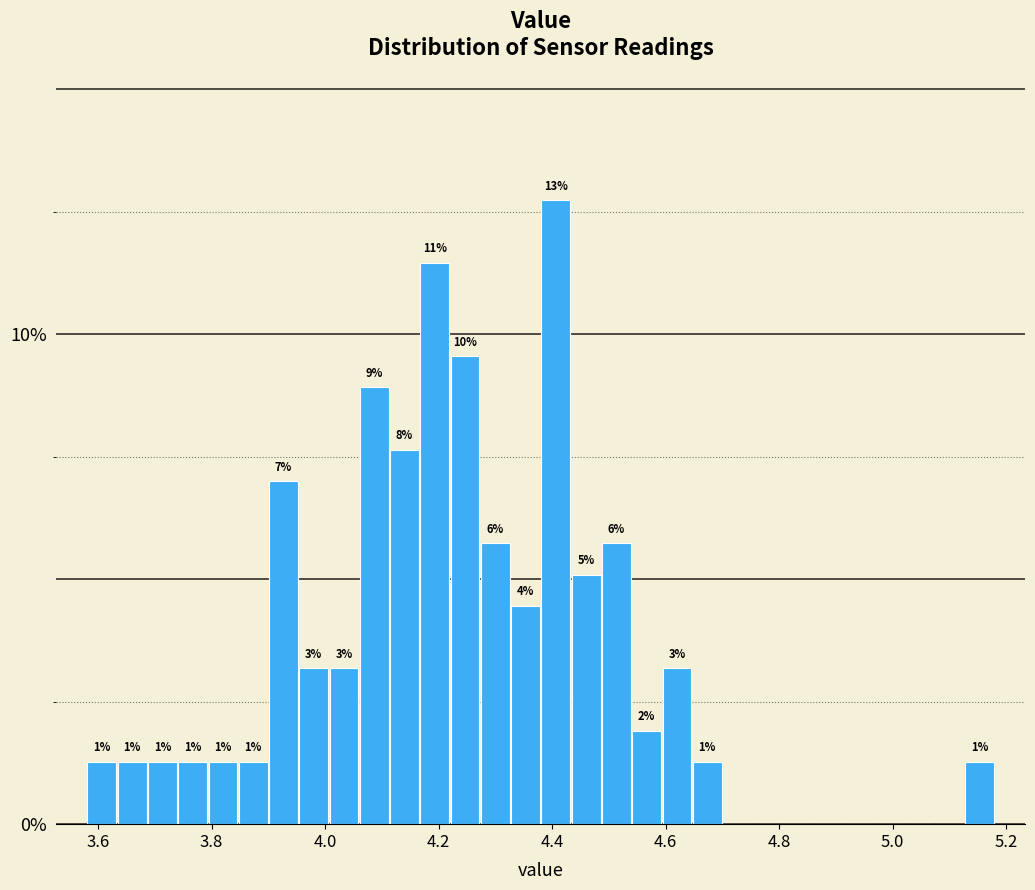

Read against the x-axis, roughly where is the centre of the tallest bar?

4.40